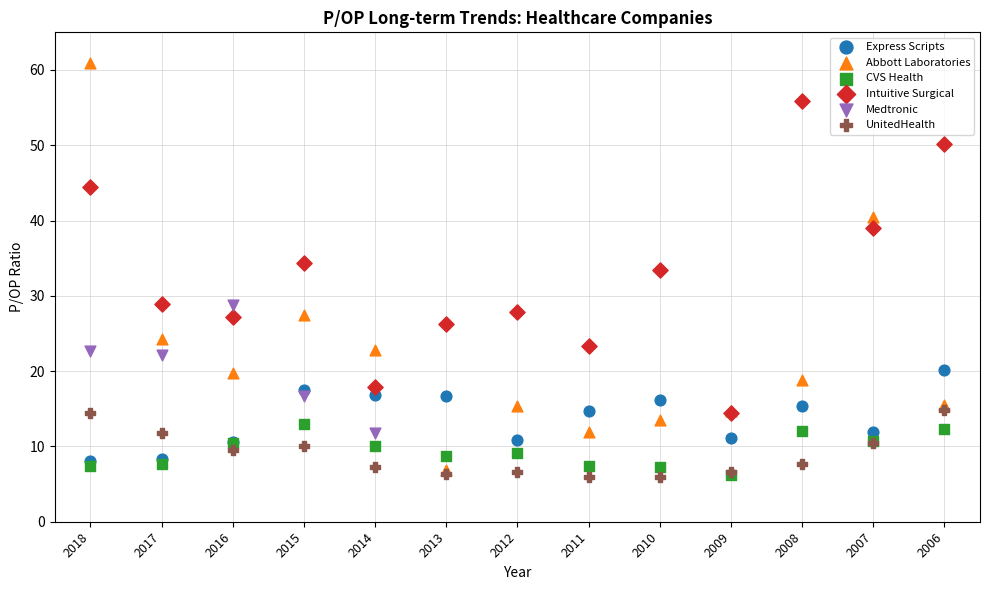

Which series reaches the maximum Y coordinate?

Abbott Laboratories